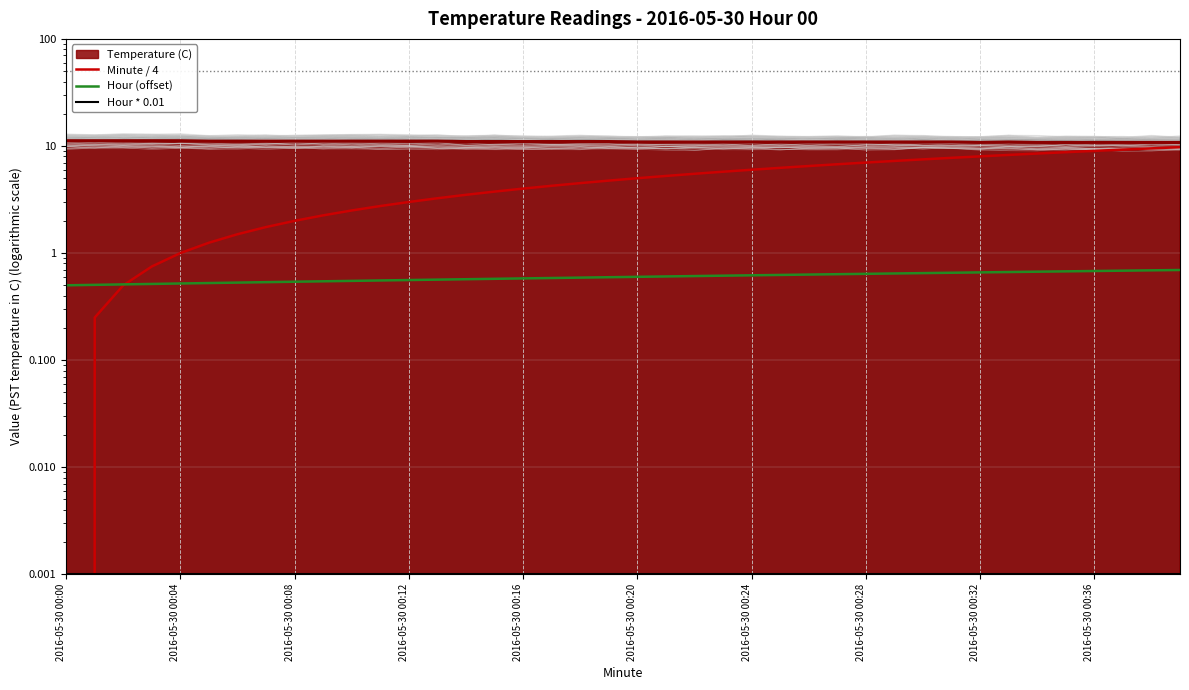

True or false: Hour * 0.01 has more than 1 interior local peaks.

False